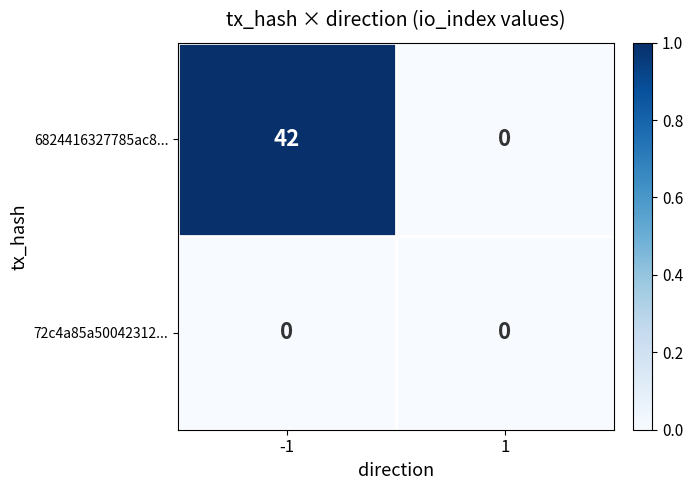

At -1, list the series in order from smallest to largest.

72c4a85a50042312..., 6824416327785ac8...